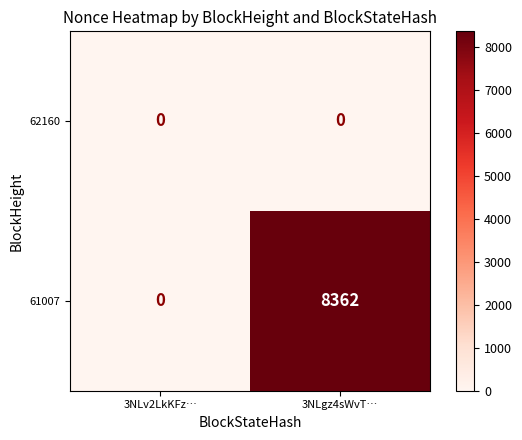

Is it true that 61007 equals 8362 at 3NLgz4sWvT…?

True